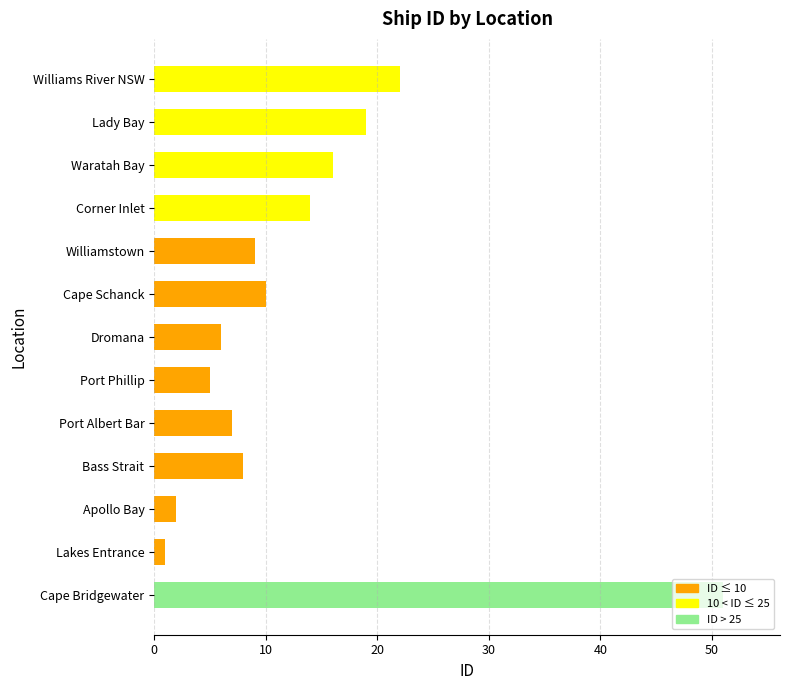

How many values are below 9?

6